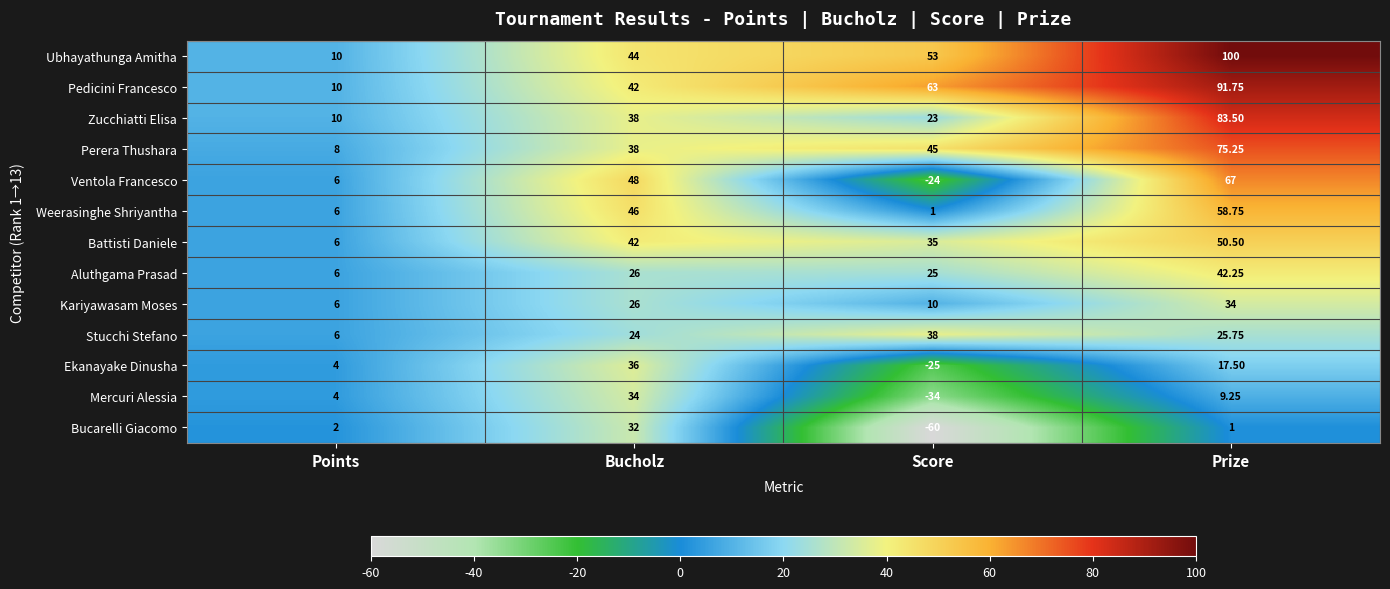

At which label does Mercuri Alessia reach its minimum?

Score